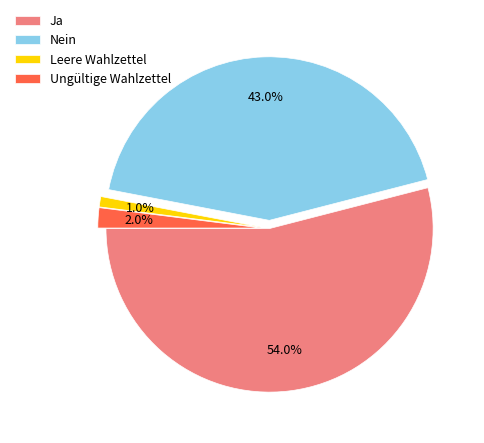

Combined, what portion of the pie is Ja and Leere Wahlzettel?

55.0%